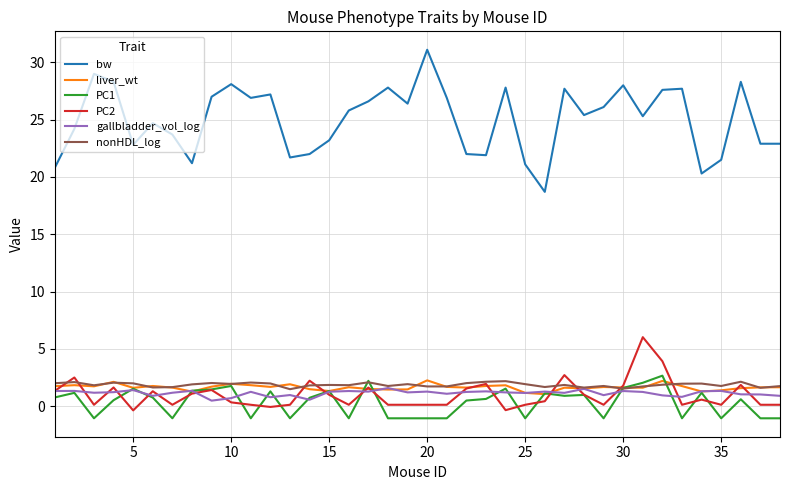

Does the chart have visible grid lines?

Yes